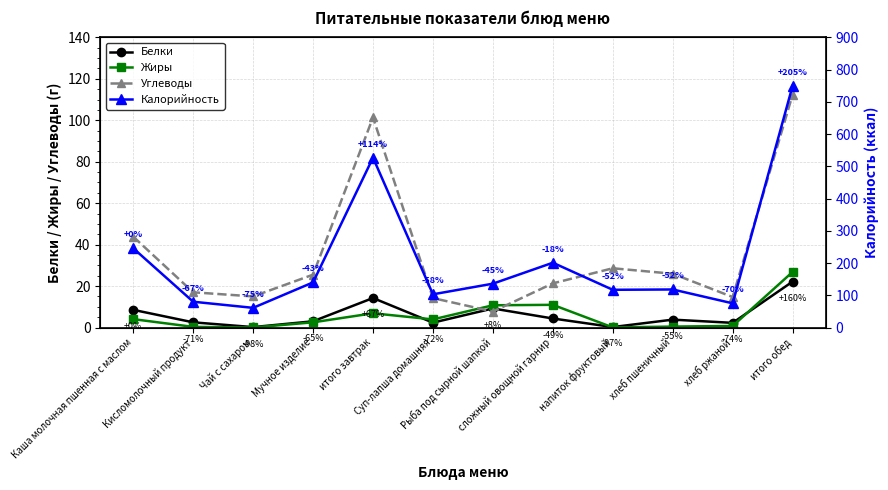

Is it true that Белки equals 14.2 at итого завтрак?

True